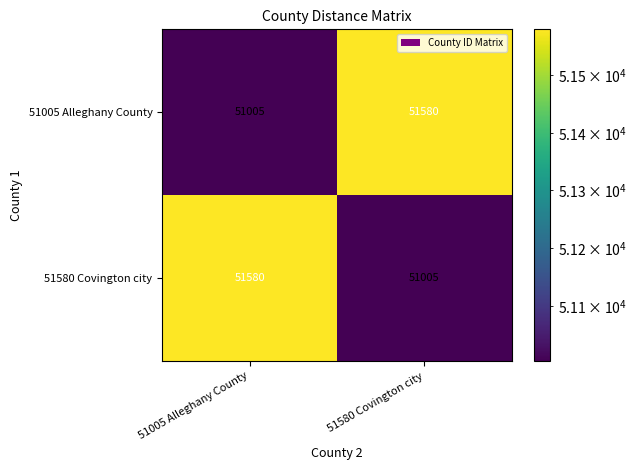

What is the spread (max minus min) of values at 51005 Alleghany County?

575